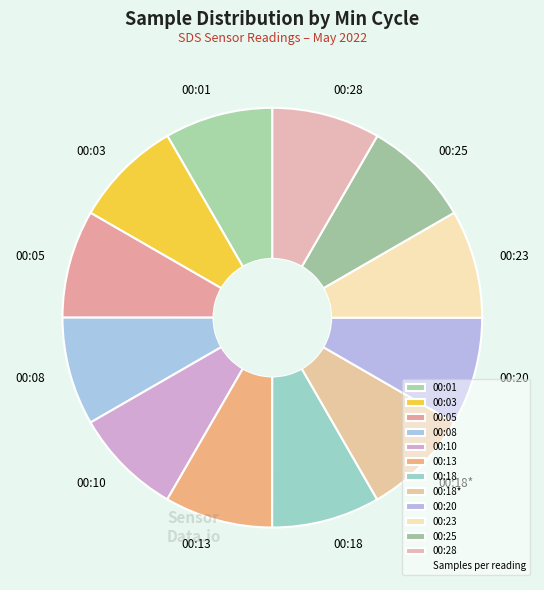

Is it true that 00:03 is 22% of the pie?

False